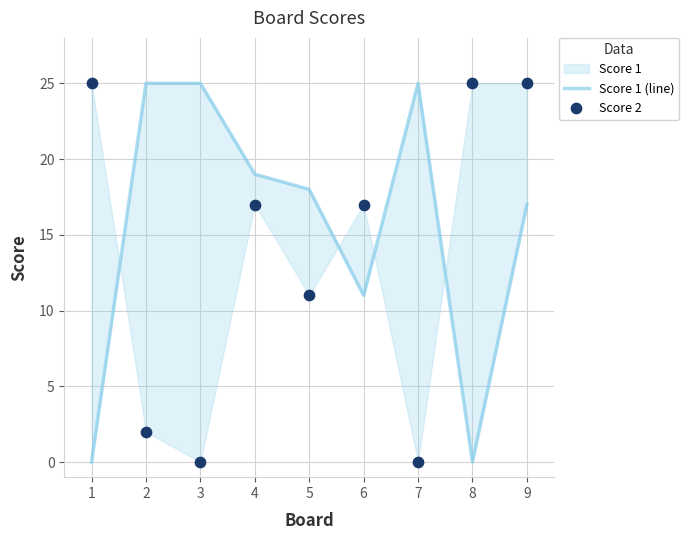

At how many categories does at least one series exceed 19?

6